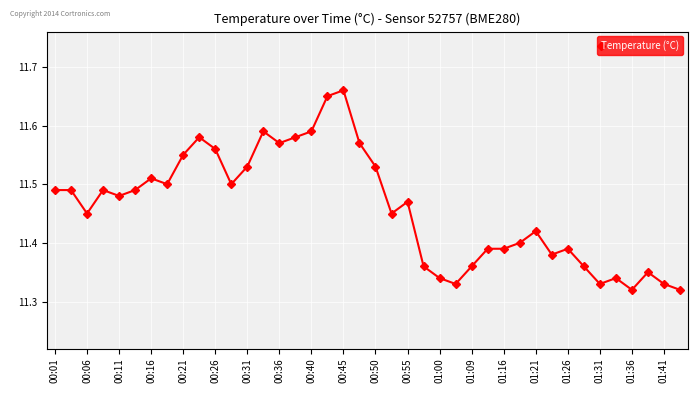

How many values are between 11 and 12?

40